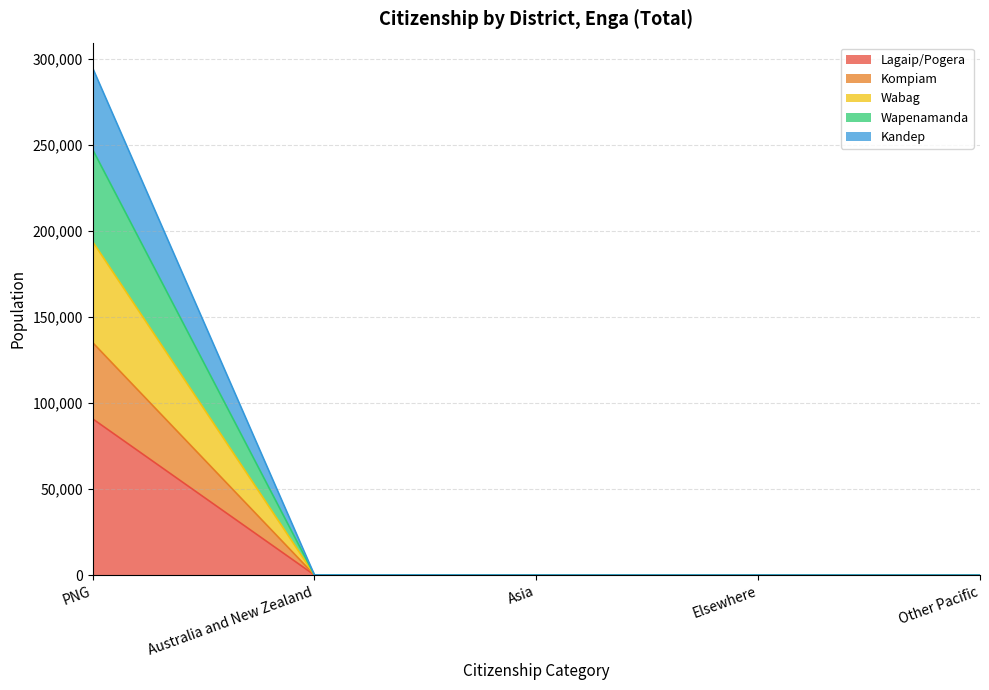

What is the highest value of the Lagaip/Pogera series?

90851